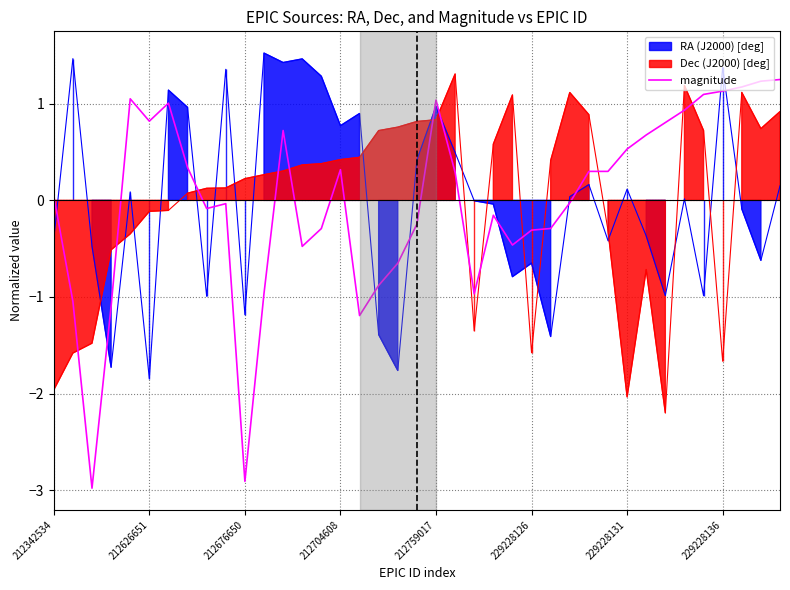

How many values are above zero?

20